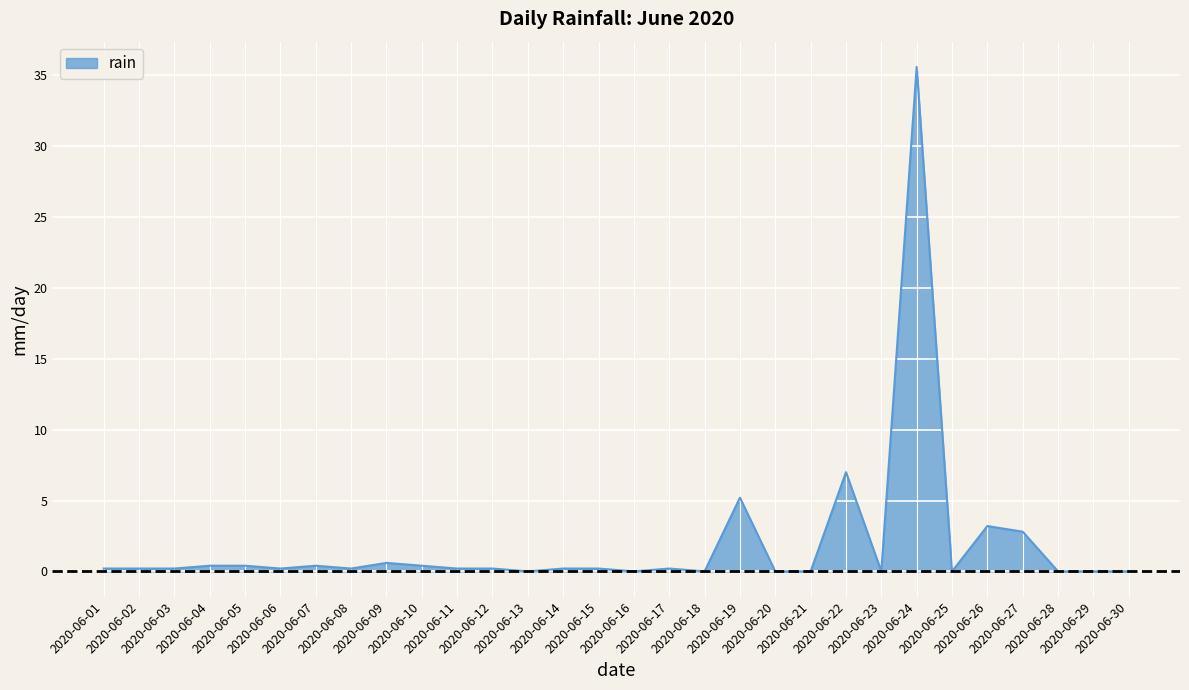

What is the greatest value displayed?

35.6